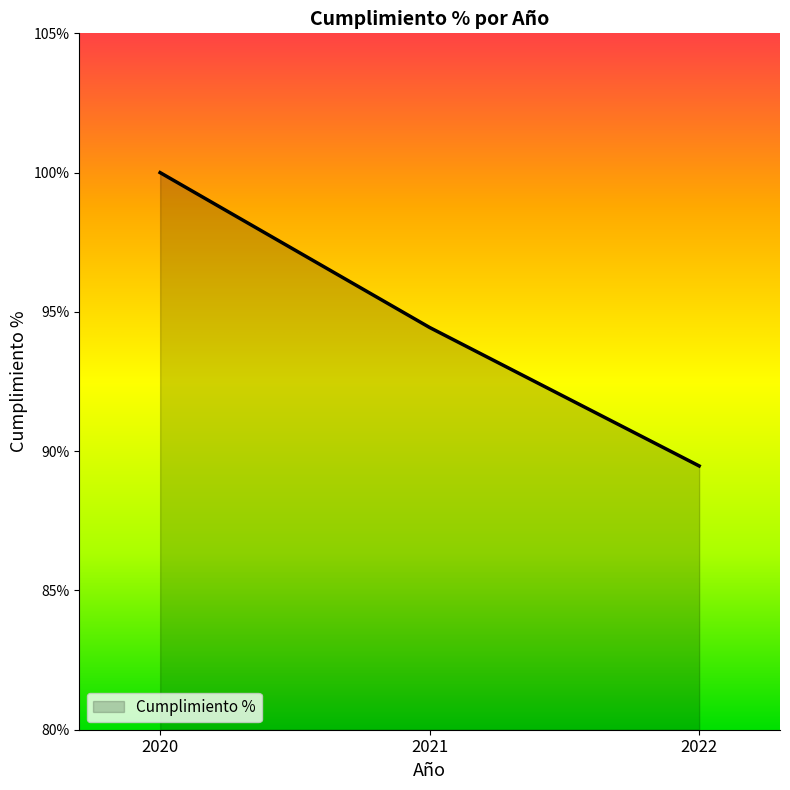

What is the difference between the maximum and minimum values?

10.5